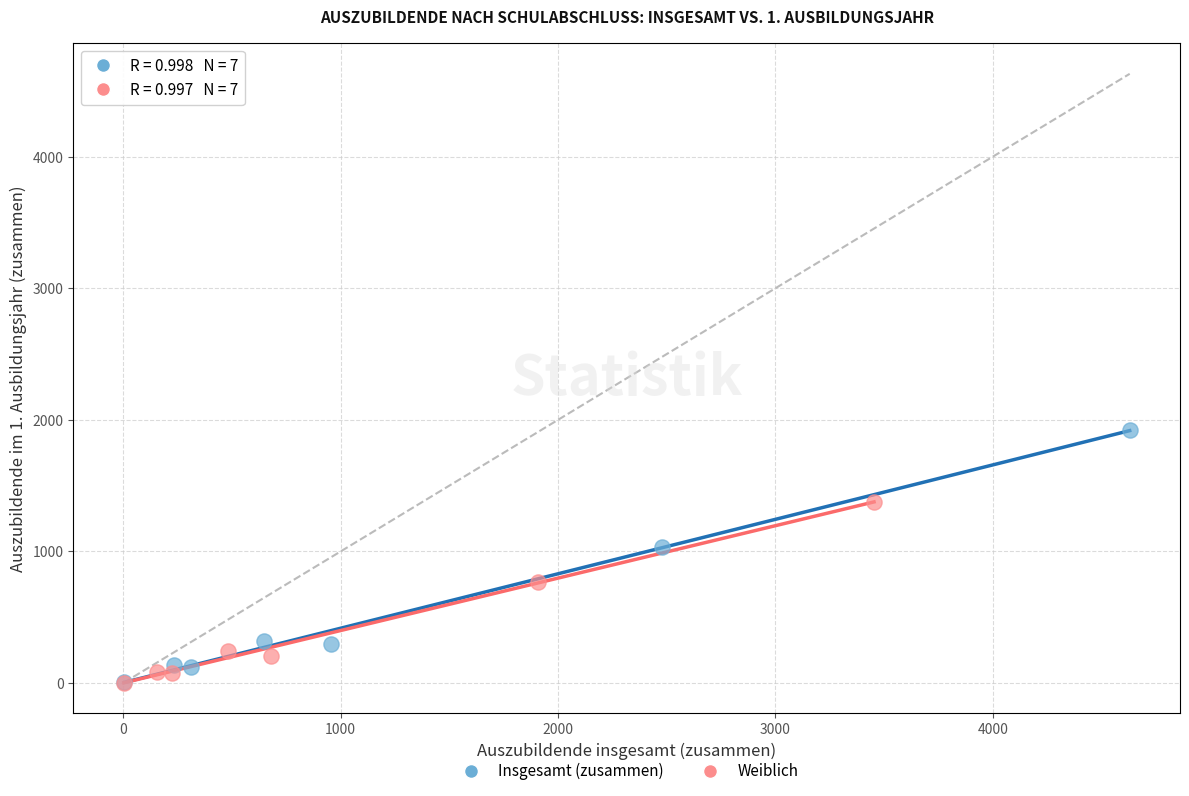

Which series has the widest spread of Y values?

Insgesamt (zusammen)